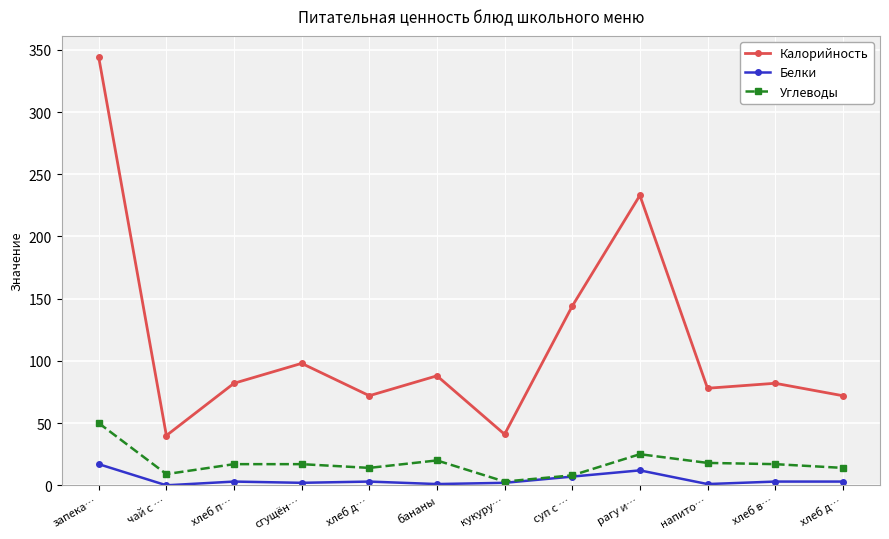

How many lines are shown in the chart?

3